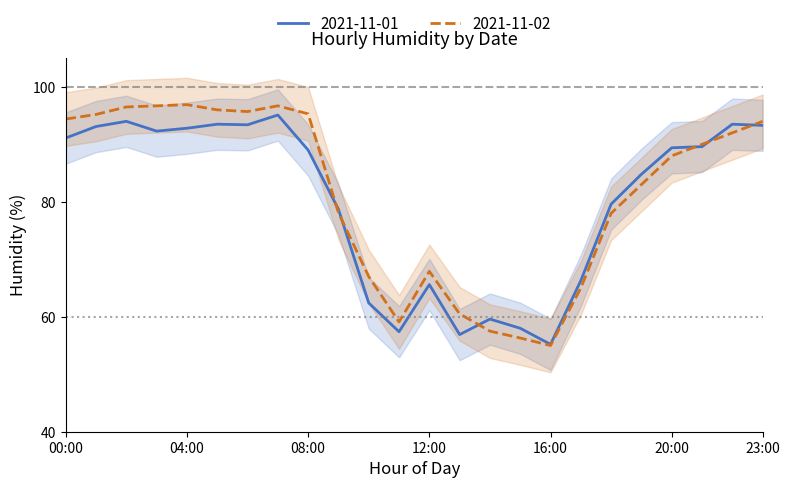

At which category is the sum across all series the highest?

07:00